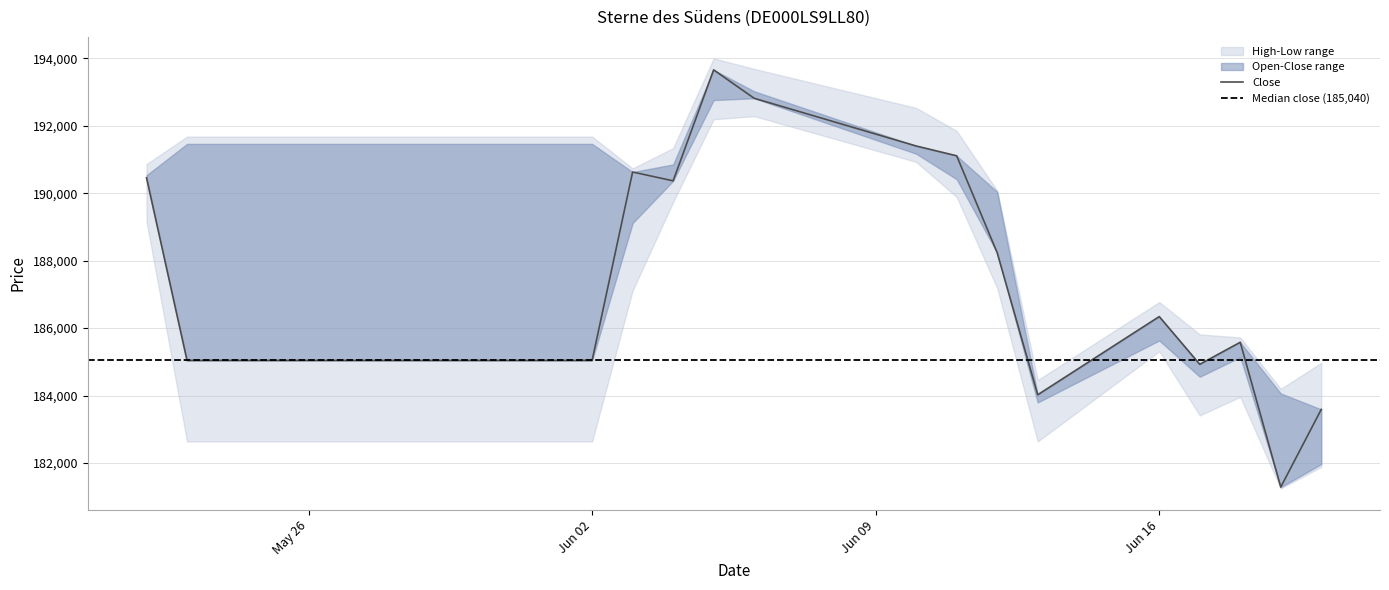

What is the label of the 3rd point from the left?

26.05.2025